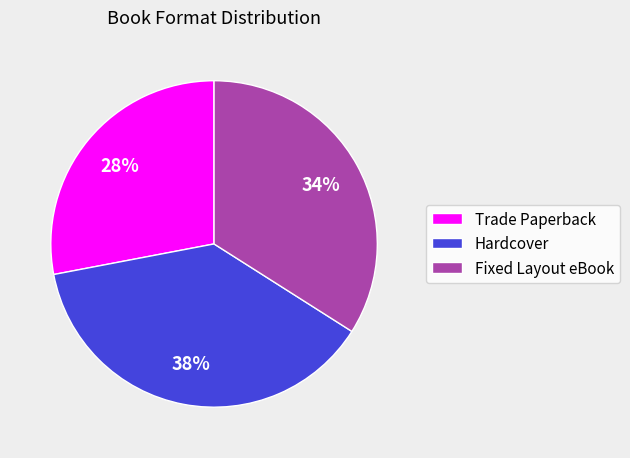

Rank the categories by value from highest to lowest.

Hardcover, Fixed Layout eBook, Trade Paperback